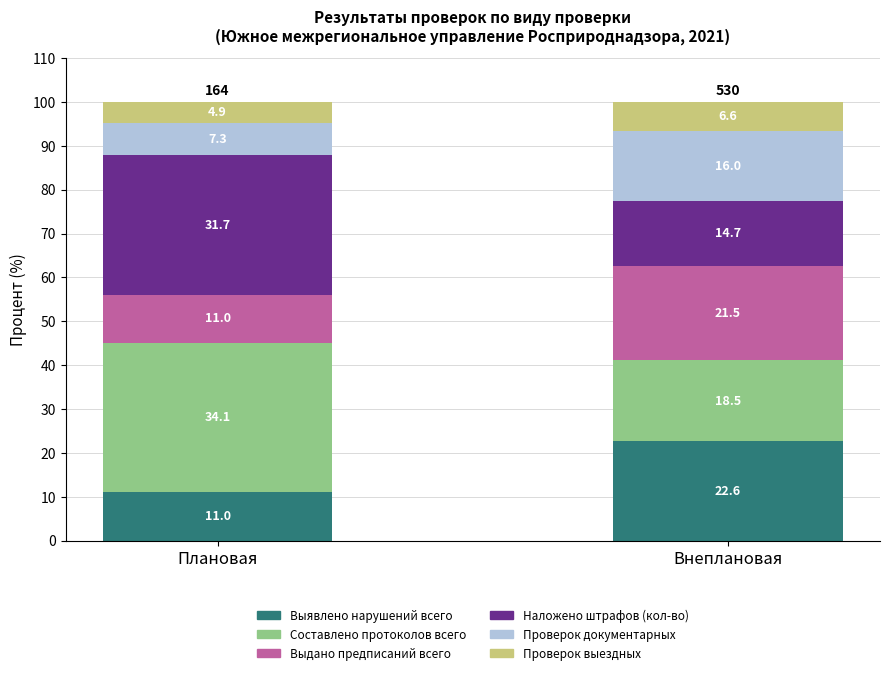

What is the average value of the Выявлено нарушений всего series?

16.8